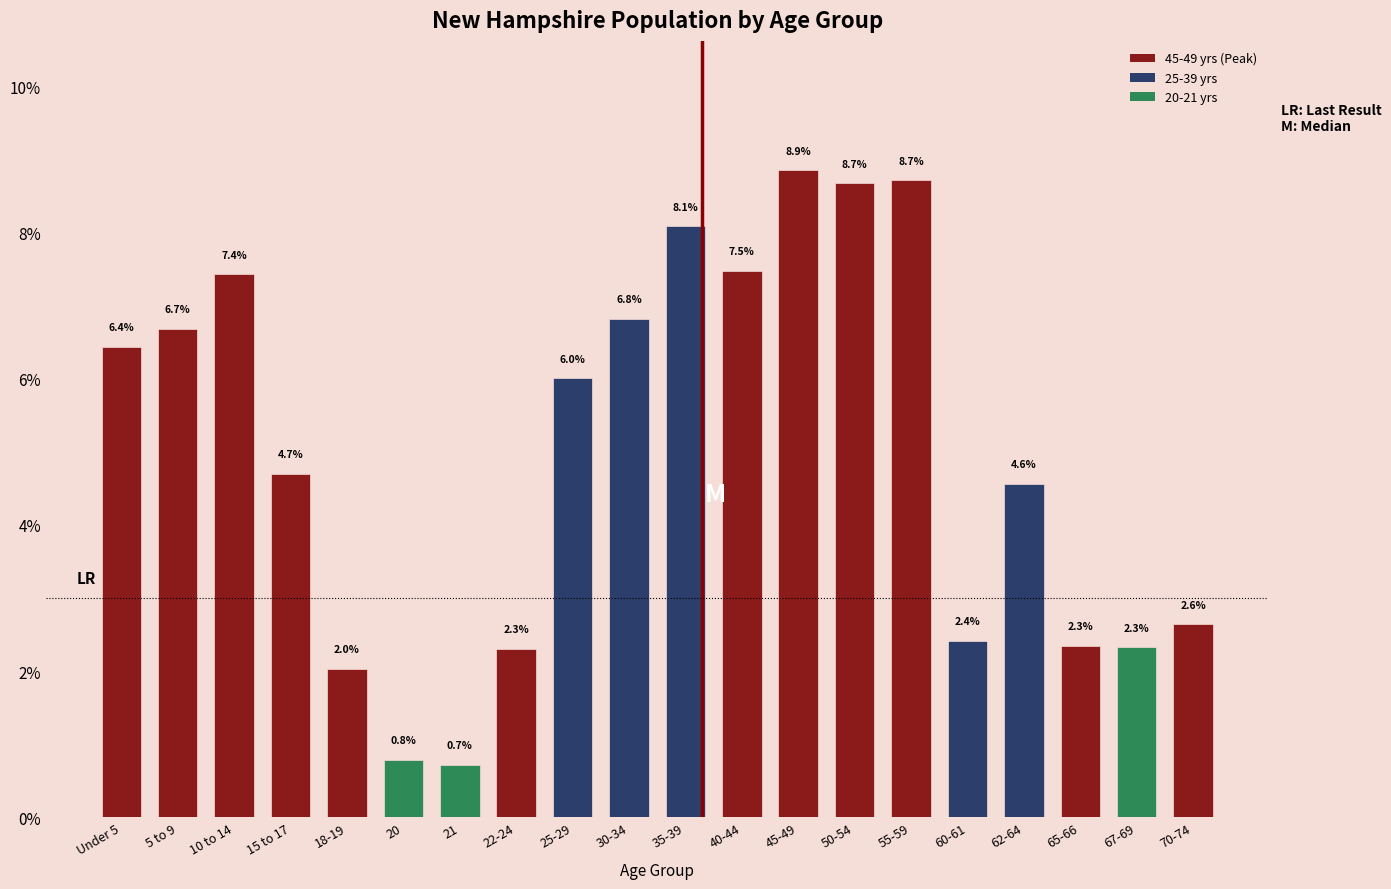

Reading right to left, list all the values displayed in this chart.

2.6	2.3	2.3	4.6	2.4	8.7	8.7	8.9	7.5	8.1	6.8	6.0	2.3	0.7	0.8	2.0	4.7	7.4	6.7	6.4